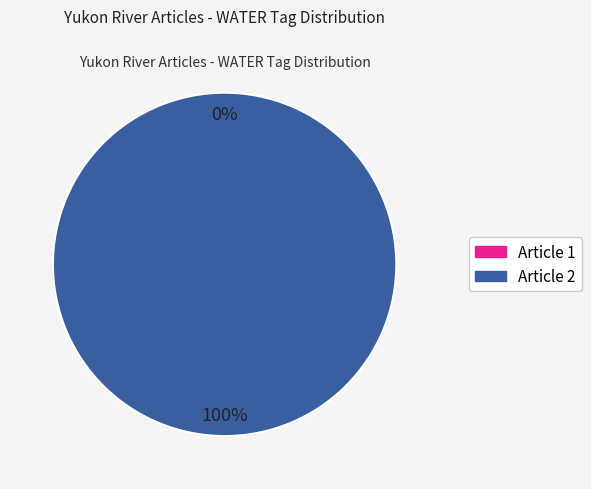

Is there any slice that represents more than half of the pie?

Yes